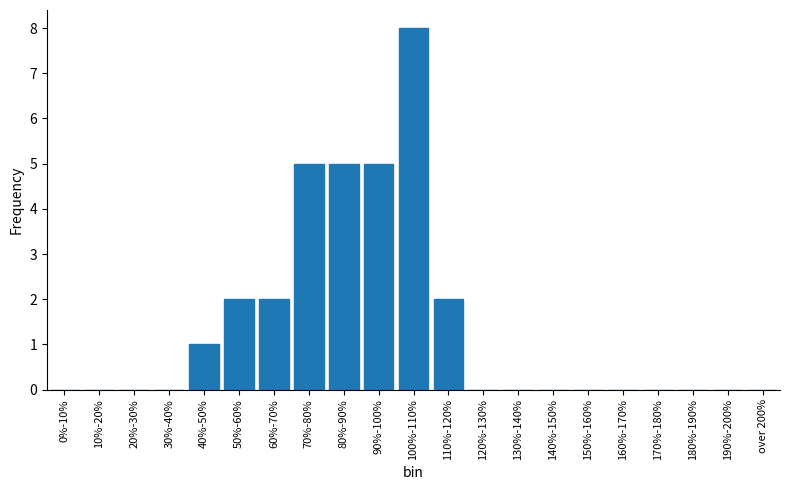

Reading left to right, list all the values displayed in this chart.

0%-10%=0	10%-20%=0	20%-30%=0	30%-40%=0	40%-50%=1	50%-60%=2	60%-70%=2	70%-80%=5	80%-90%=5	90%-100%=5	100%-110%=8	110%-120%=2	120%-130%=0	130%-140%=0	140%-150%=0	150%-160%=0	160%-170%=0	170%-180%=0	180%-190%=0	190%-200%=0	over 200%=0